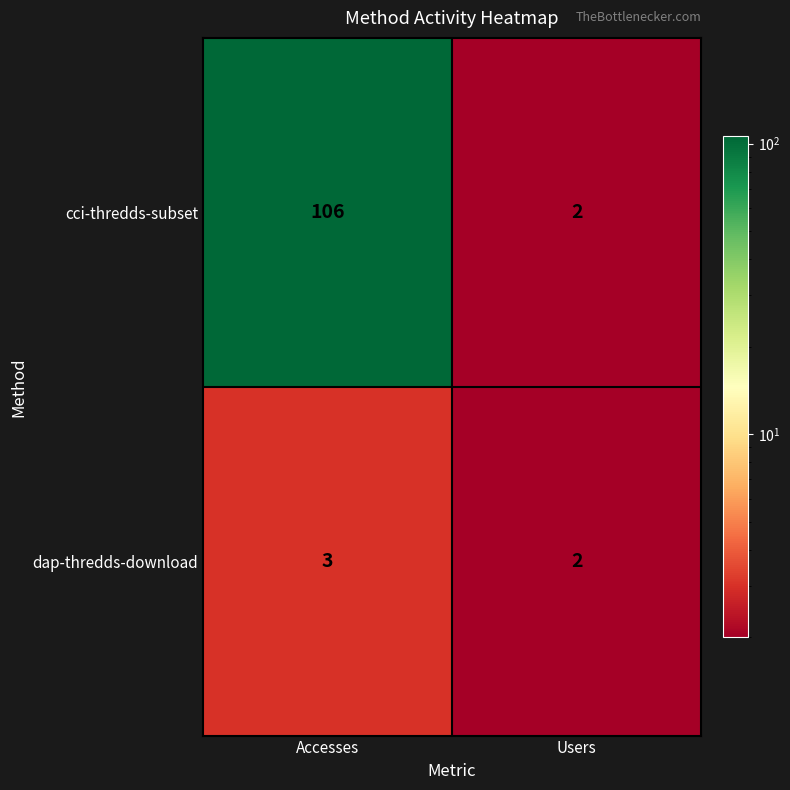

Reading left to right, extract all data points from this chart.

cci-thredds-subset: 106	2
dap-thredds-download: 3	2